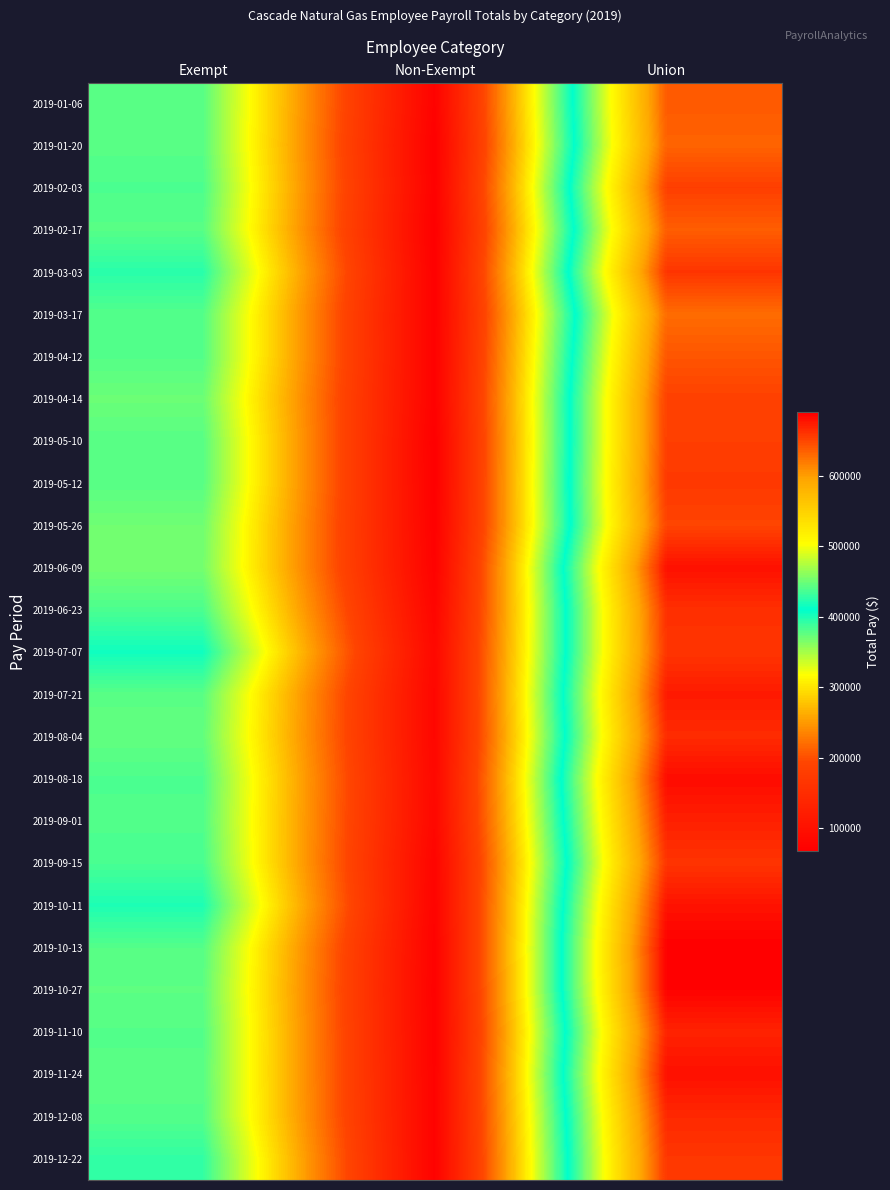

Which series has the largest range (max minus min)?

2019-10-13